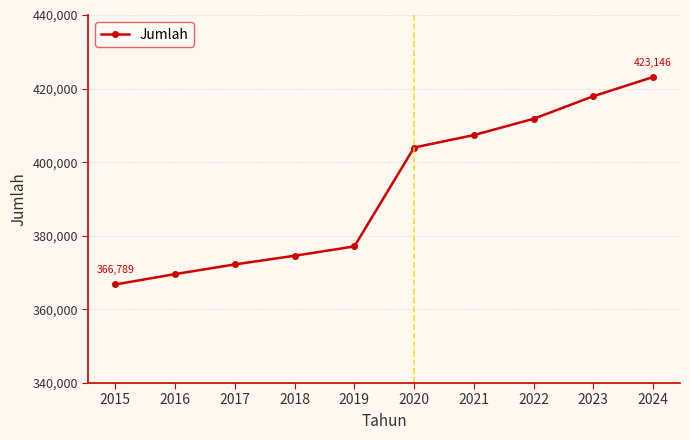

Reading left to right, list all the values displayed in this chart.

366789	369595	372230	374583	377119	403994	407371	411795	417932	423146